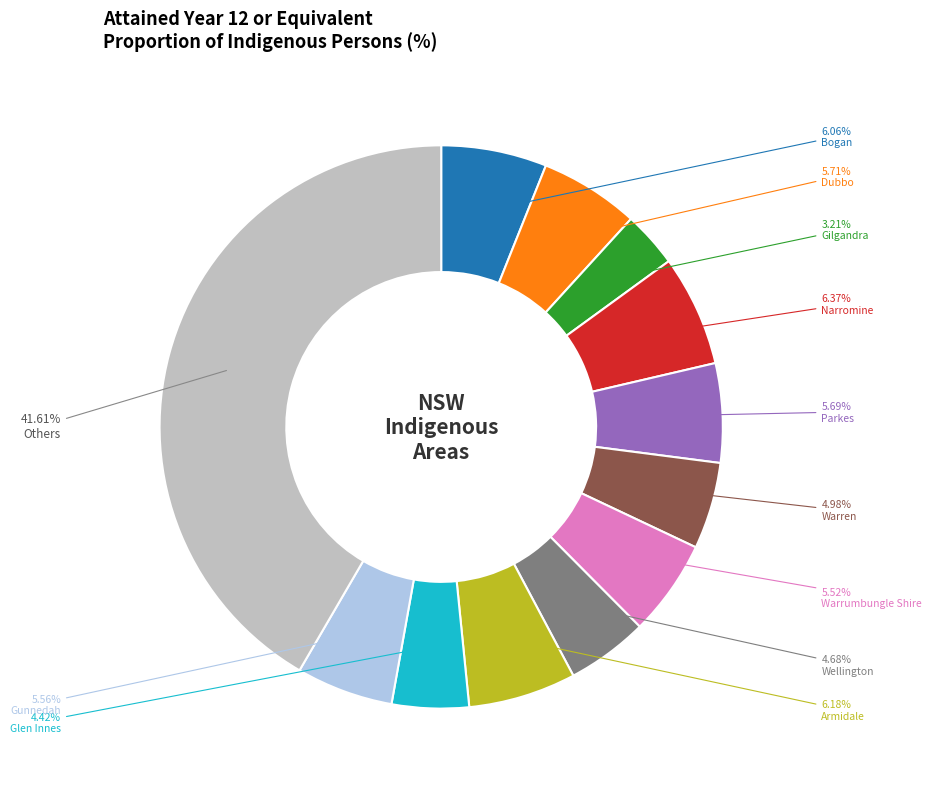

Does Wellington represent more than half of the total?

No